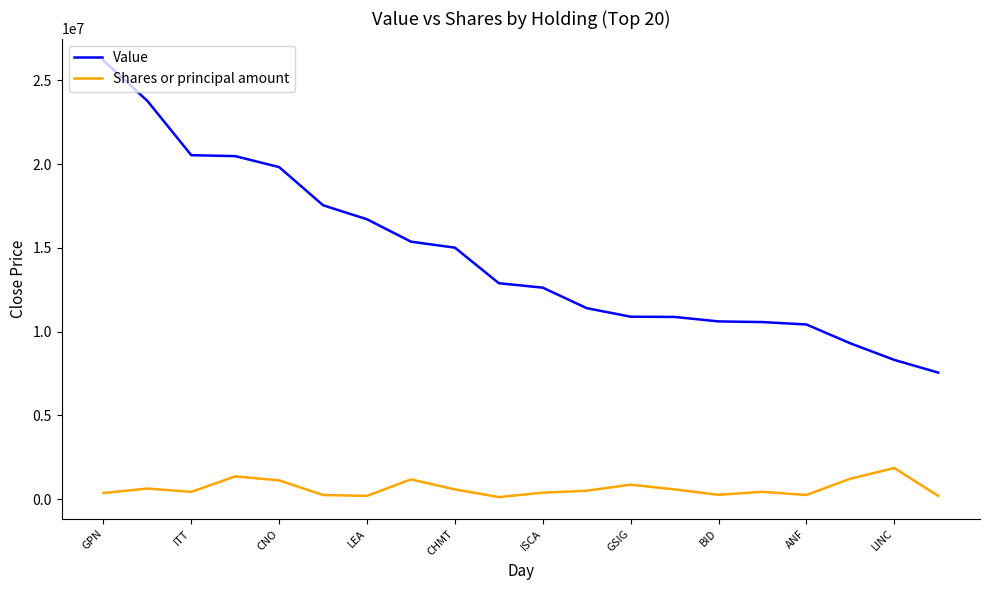

At how many categories does at least one series exceed 2746388?

20